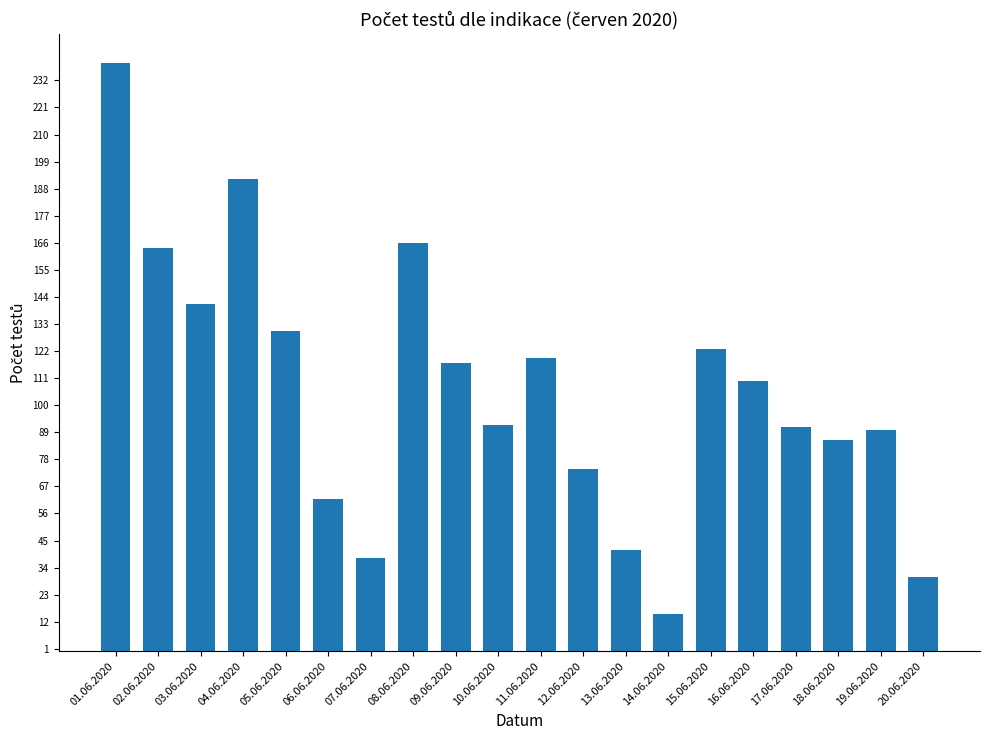

The chart shows a value of 74 at 12.06.2020. True or false?

True